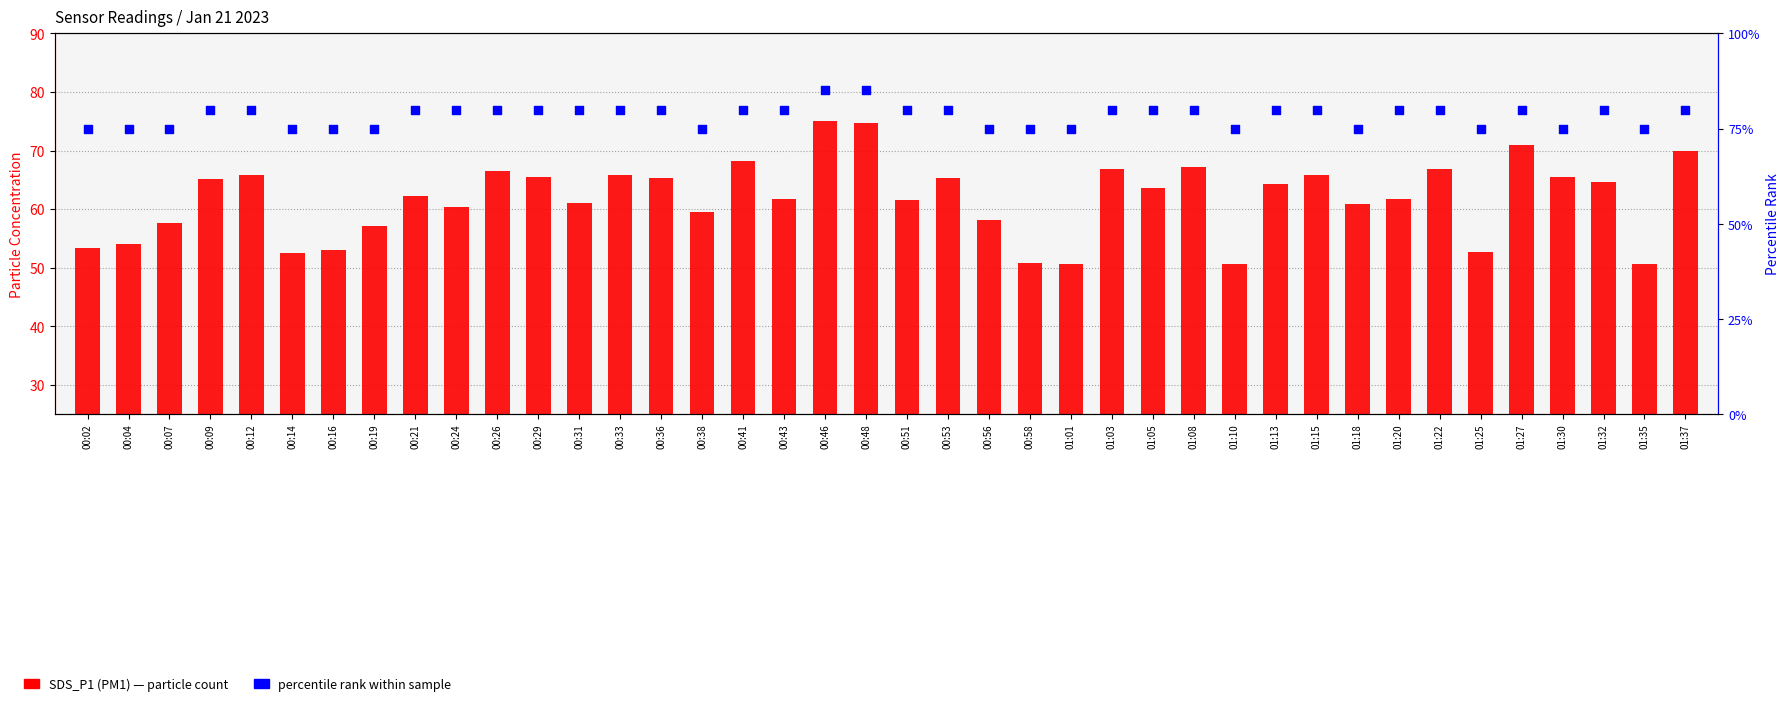

What is the total value across all series at 00:19?

132.1